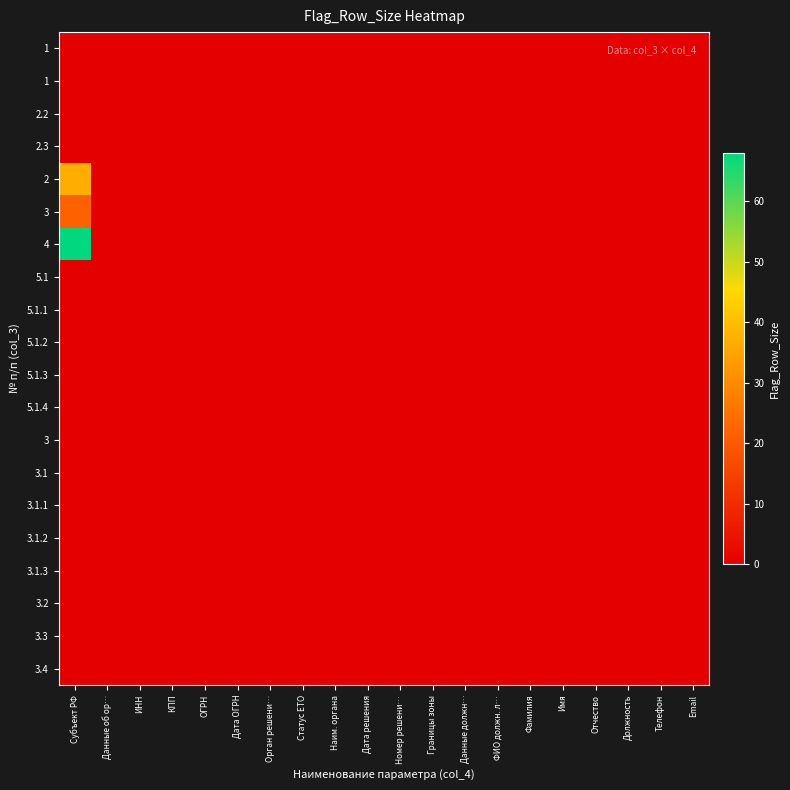

Which has a higher value, Дата ОГРН or Телефон?

Дата ОГРН